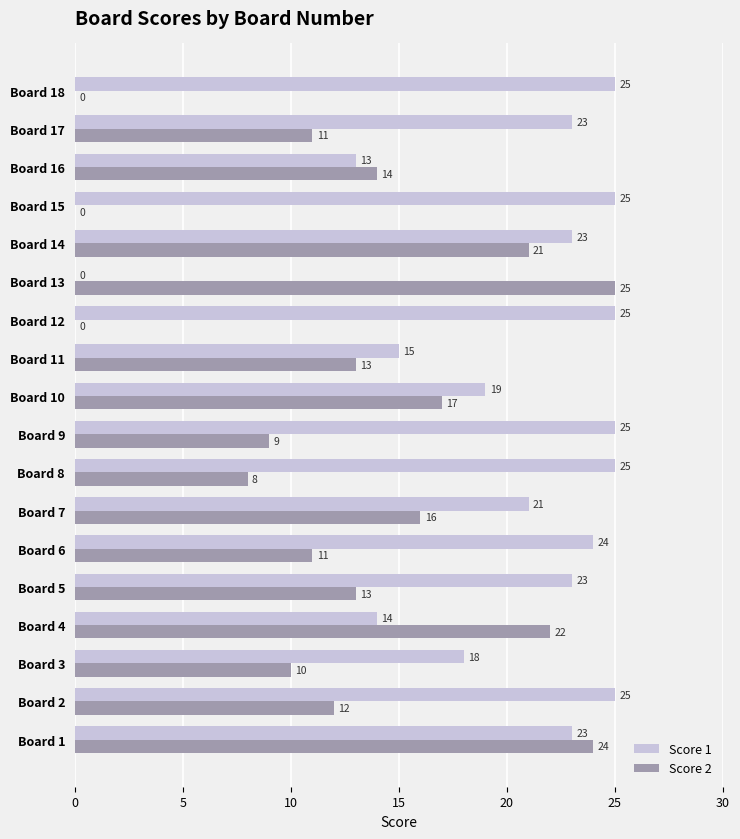

What is the sum of all Score 1 values?

366